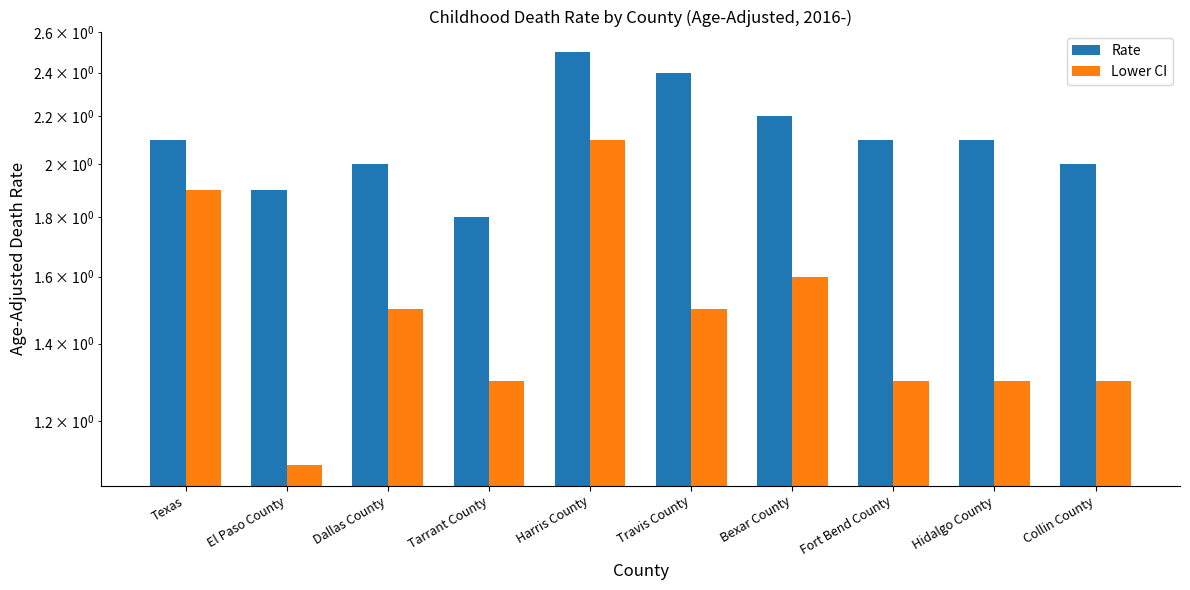

Read the Lower CI value at Harris County.

2.1